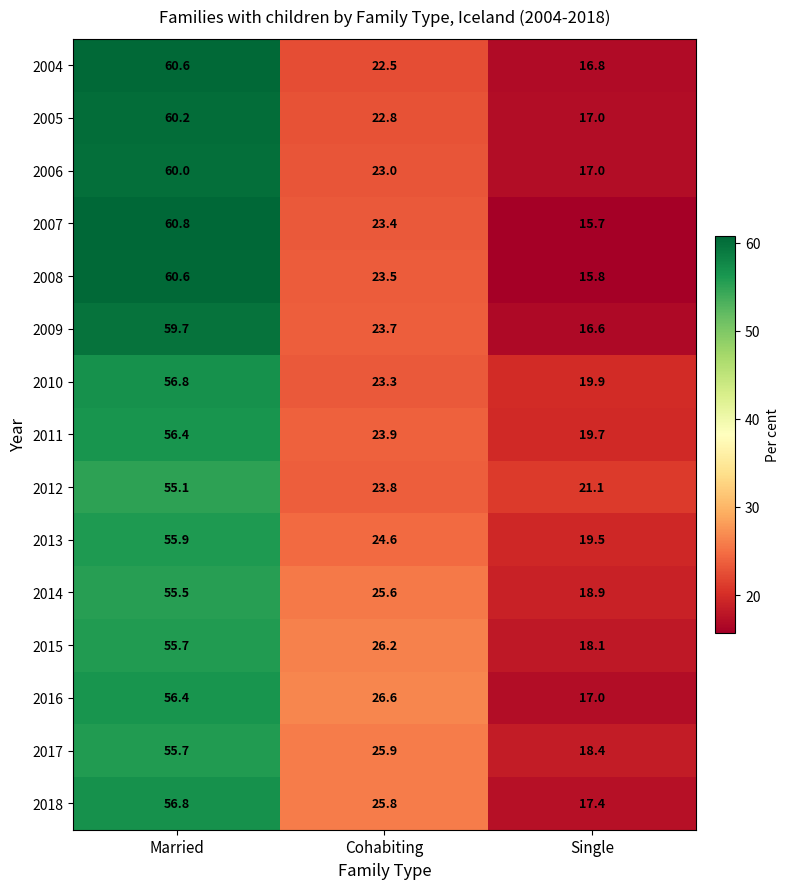

At how many categories does at least one series exceed 42?

1